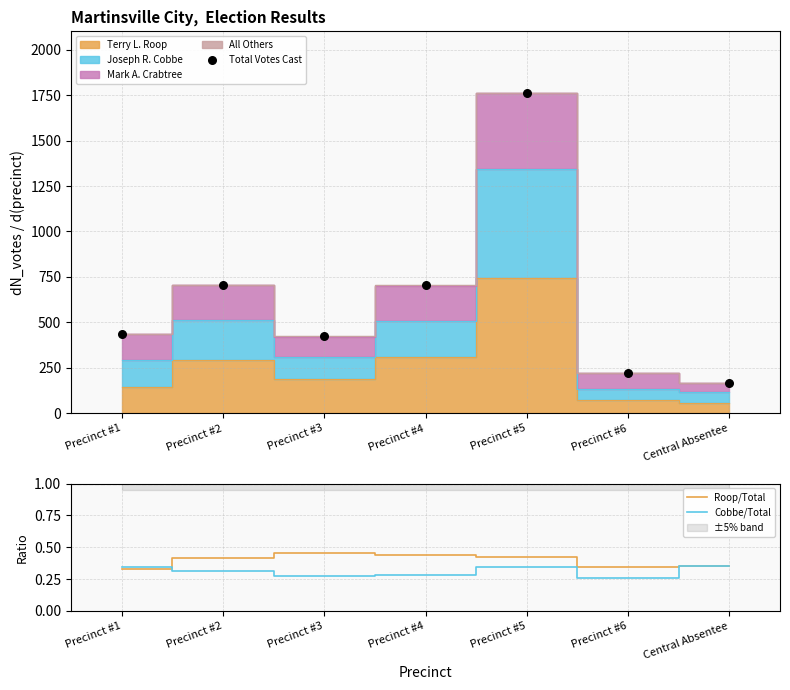

Which series has the largest total across all categories?

Total Votes Cast